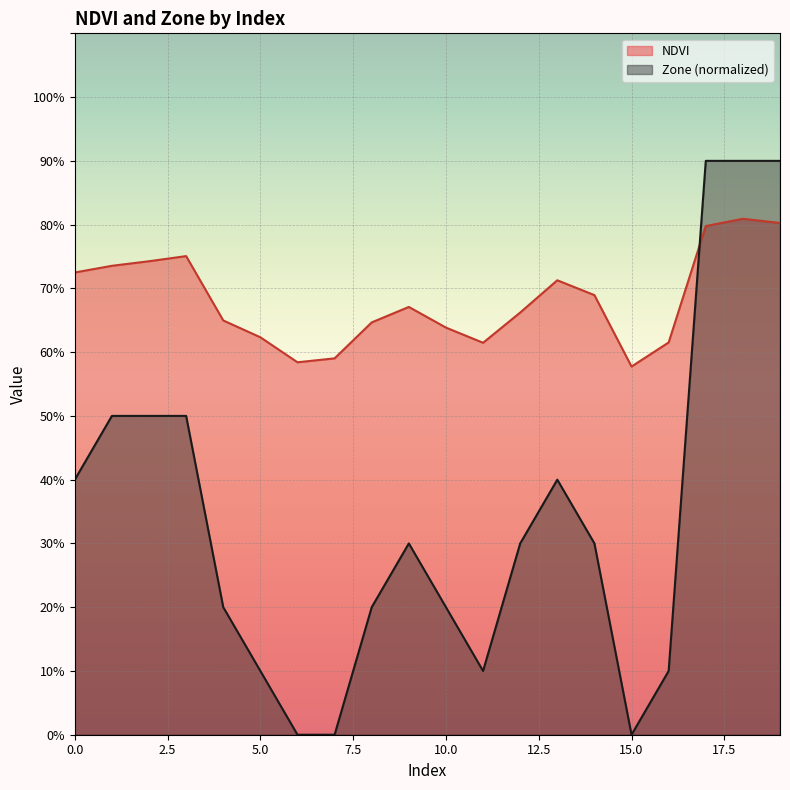

At which label is NDVI closest to 0?

15